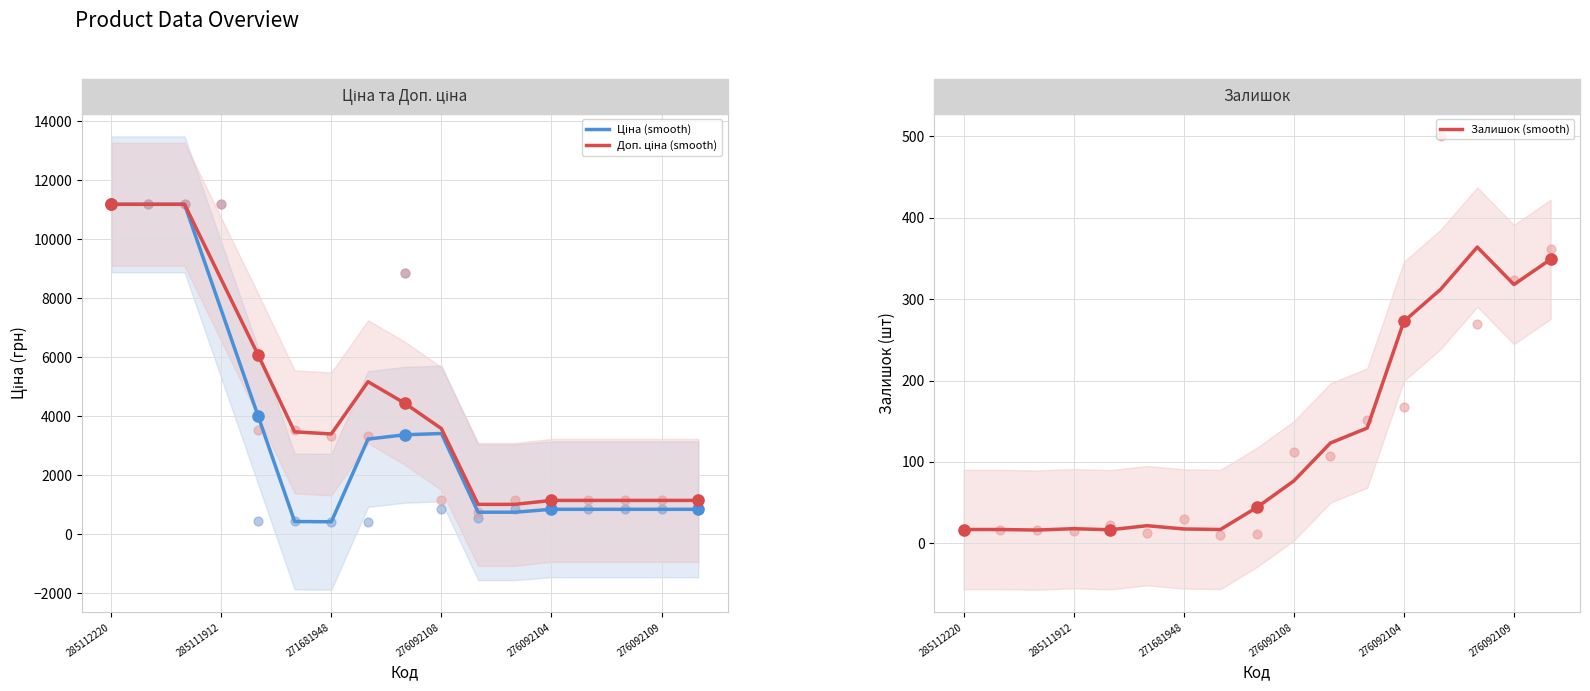

Which series reaches the maximum Y coordinate?

Ціна (smooth)